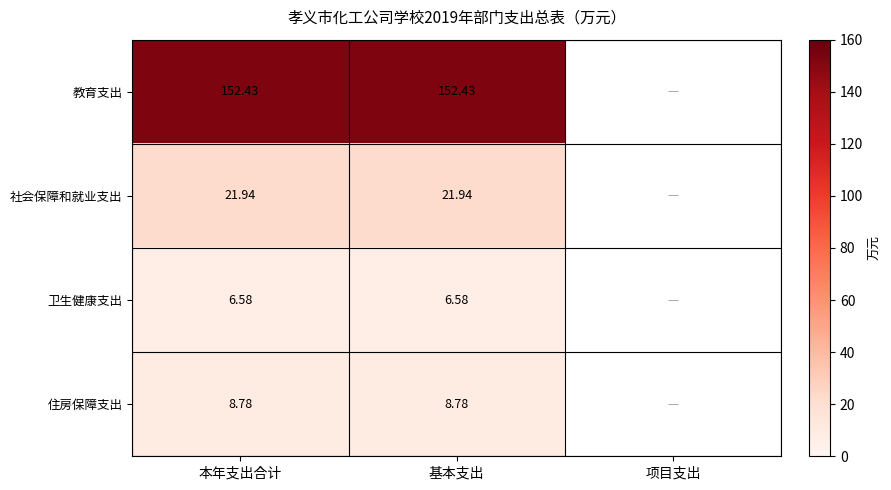

At 基本支出, list the series in order from smallest to largest.

卫生健康支出, 住房保障支出, 社会保障和就业支出, 教育支出